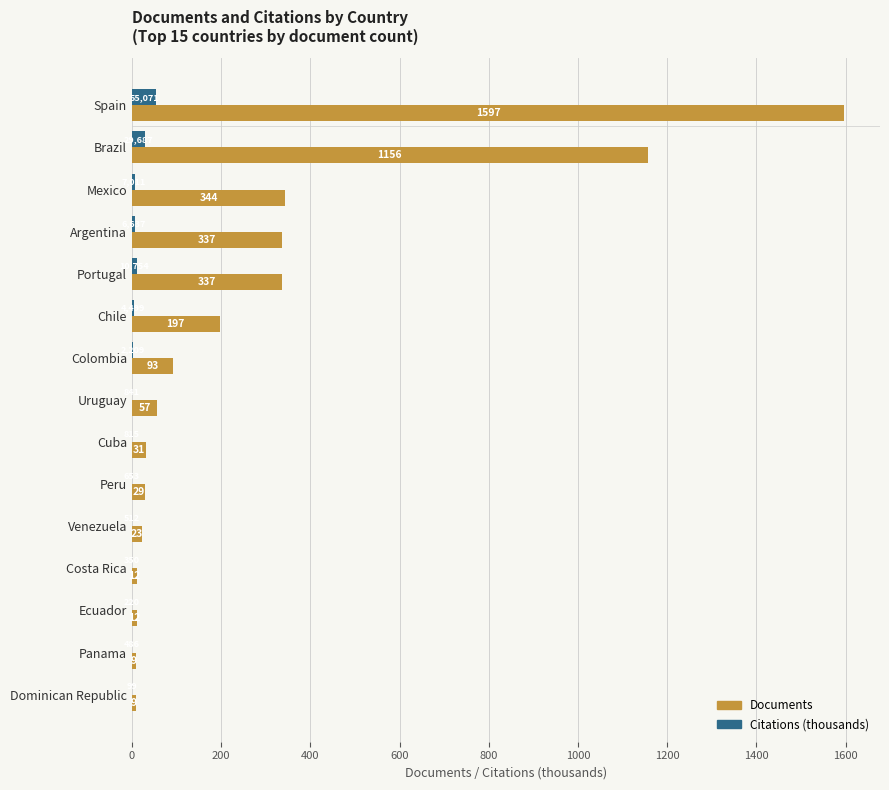

Which series has the largest range (max minus min)?

Documents